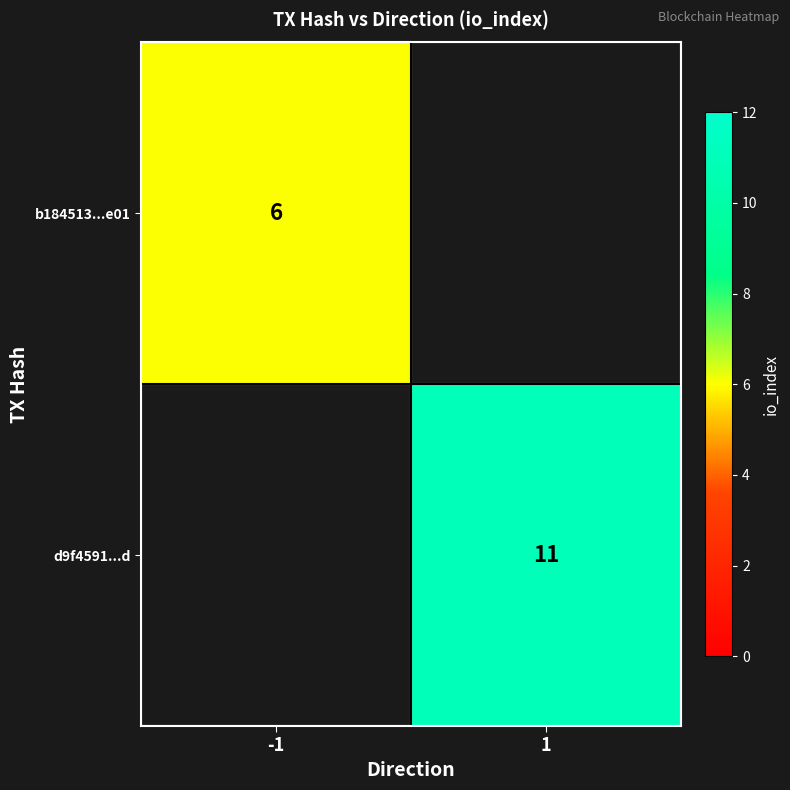

True or false: b184513...e01 has a value of 6 at -1.

True